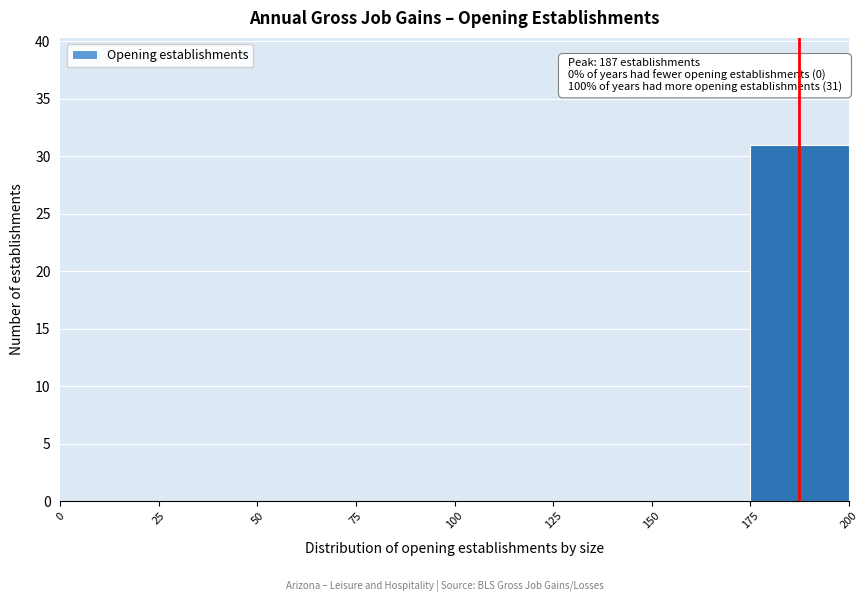

Which range on the x-axis has the tallest bar?

175 to 200